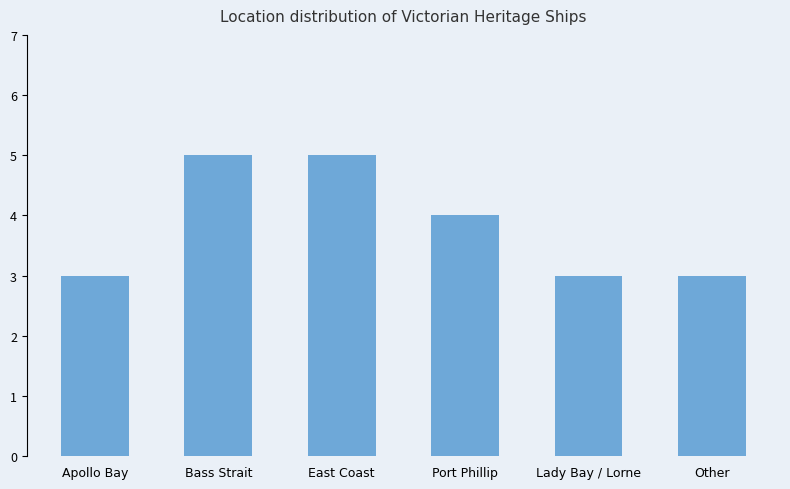

What is the label of the 5th bar from the right?

Bass Strait